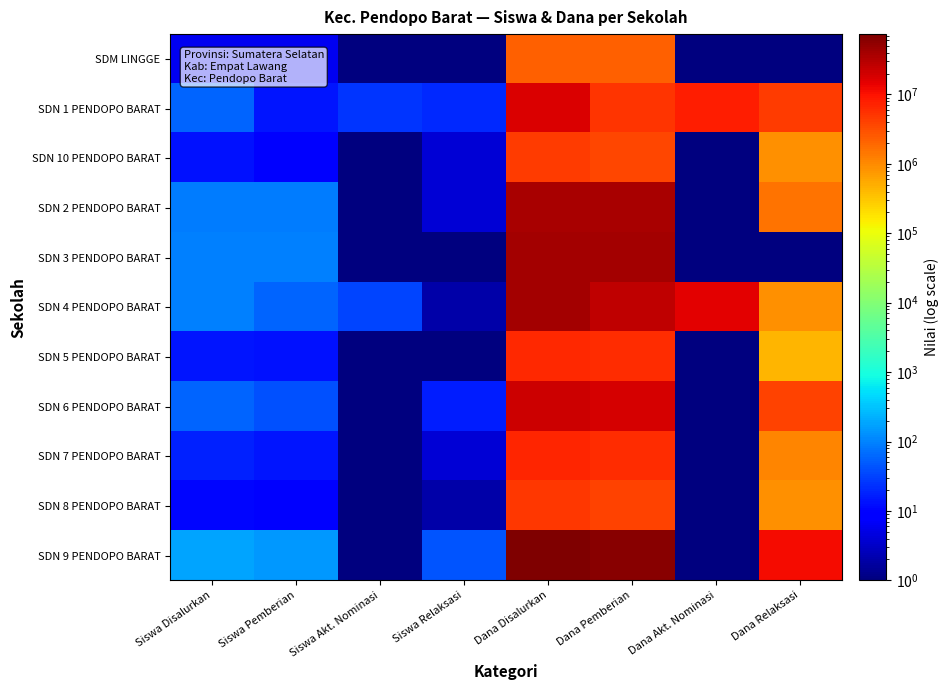

Count the number of data series in this chart.

11